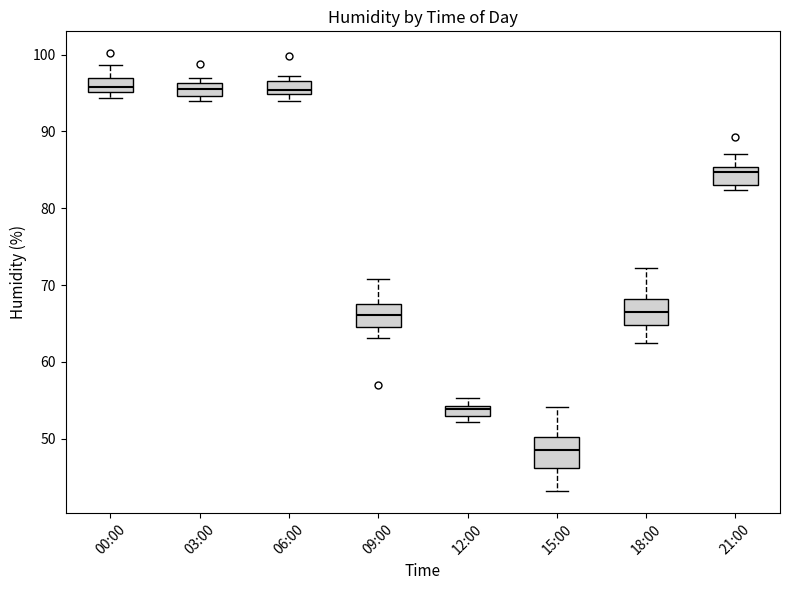

Where does the upper whisker of the box for 09:00 end on the y-axis? The values are not printed on the chart, so give them approximately, as read against the axis.

71